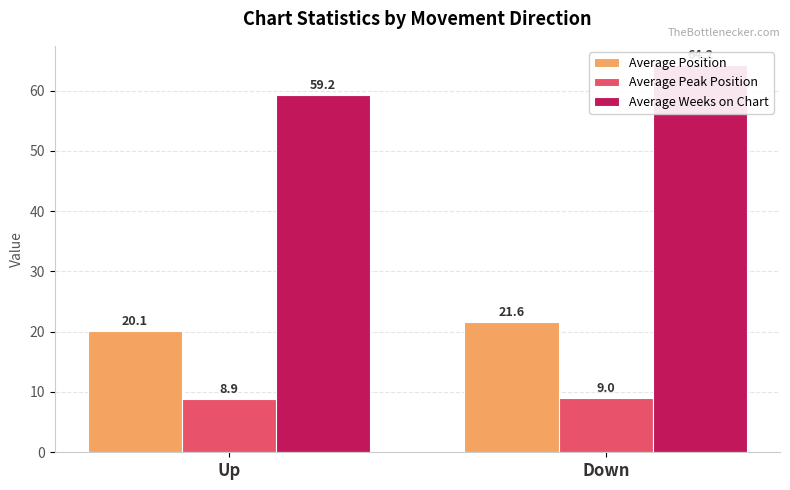

Rank the series by their maximum value, from highest to lowest.

Average Weeks on Chart, Average Position, Average Peak Position